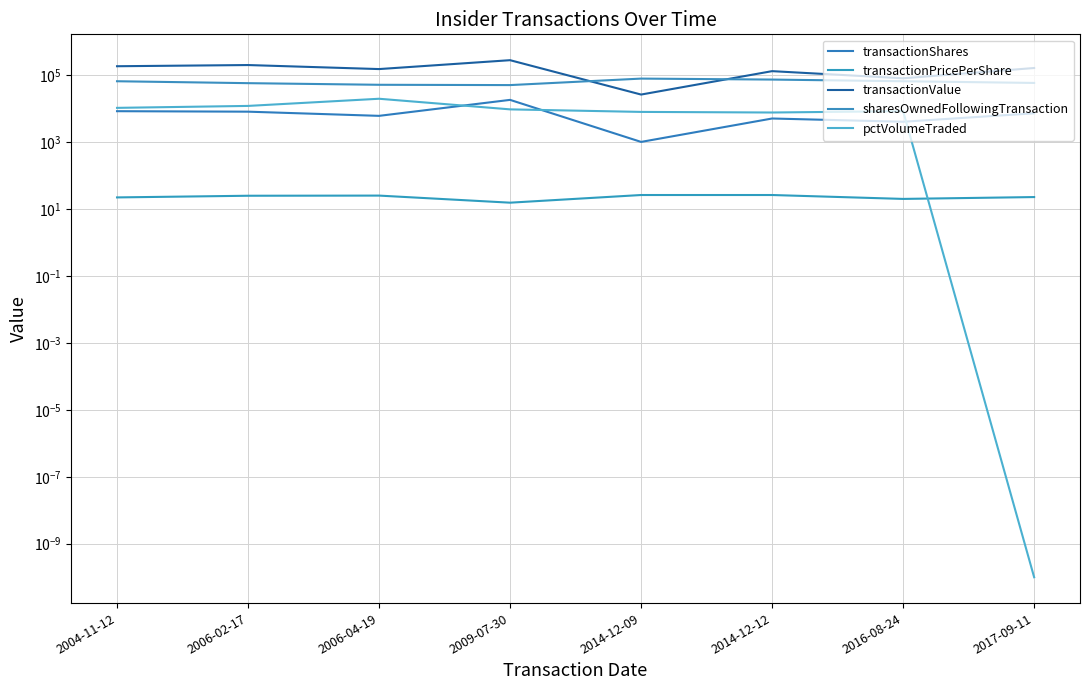

List the labels in order of pctVolumeTraded value, largest first.

2006-04-19, 2006-02-17, 2004-11-12, 2009-07-30, 2016-08-24, 2014-12-09, 2014-12-12, 2017-09-11